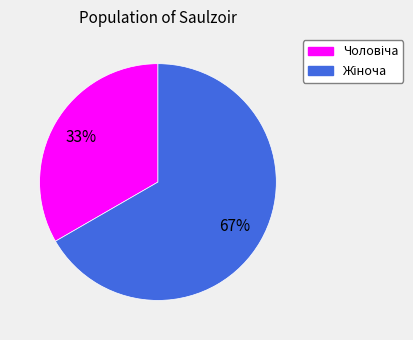

To the nearest percent, what is the average slice percentage?

50%